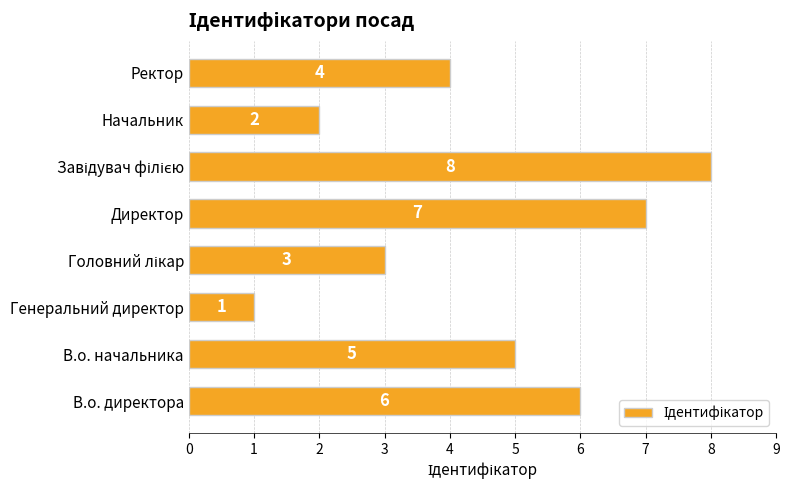

The chart shows a value of 7 at Директор. True or false?

True